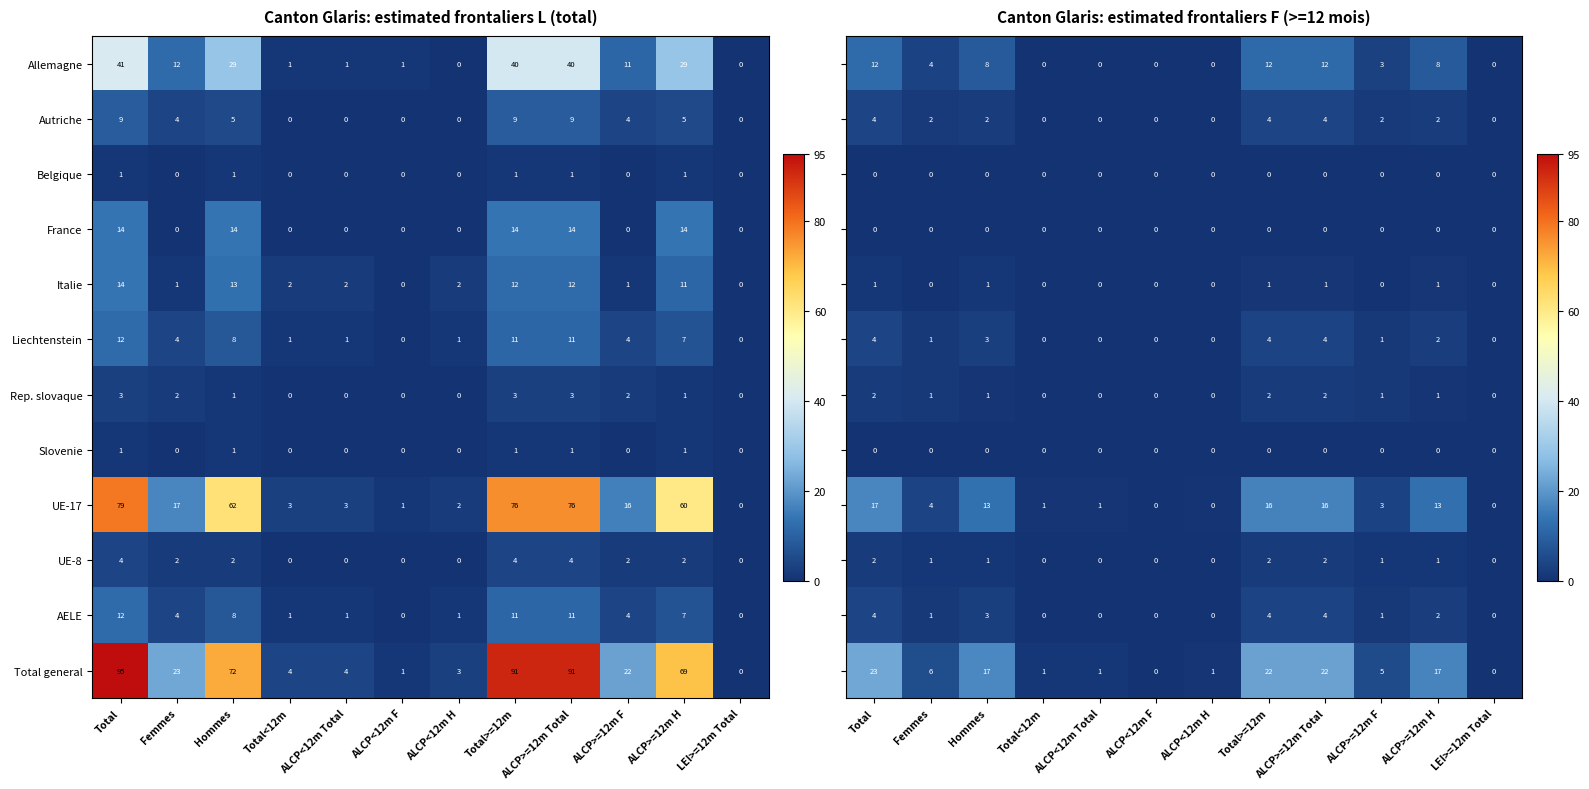

Is it true that France equals 0 at LEI>=12m Total?

True